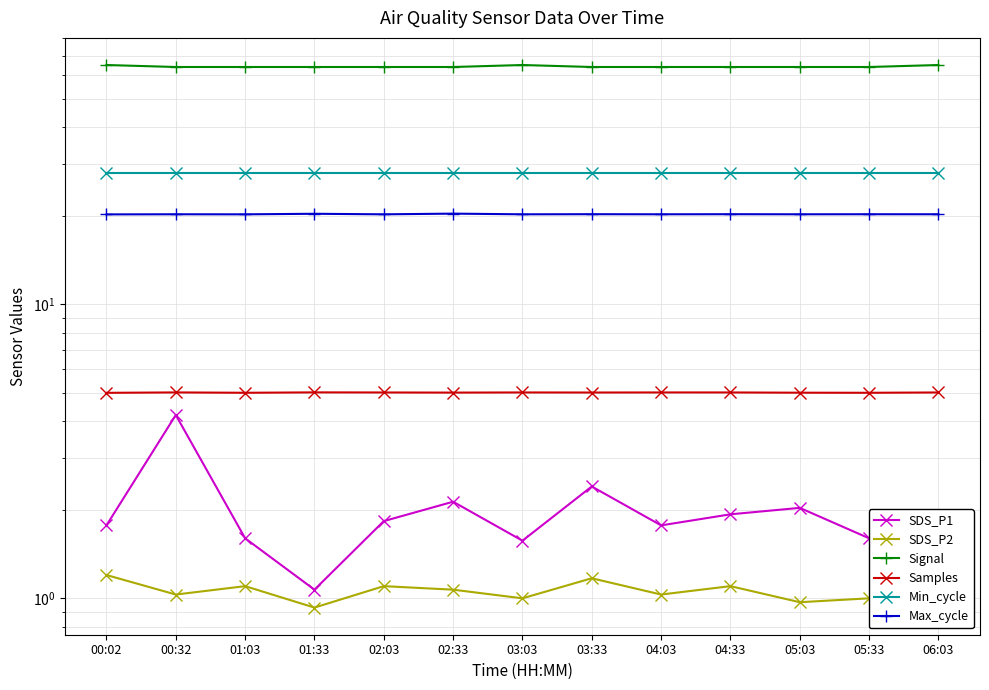

What is the difference between the second highest and second lowest values in the SDS_P1 series?

0.9